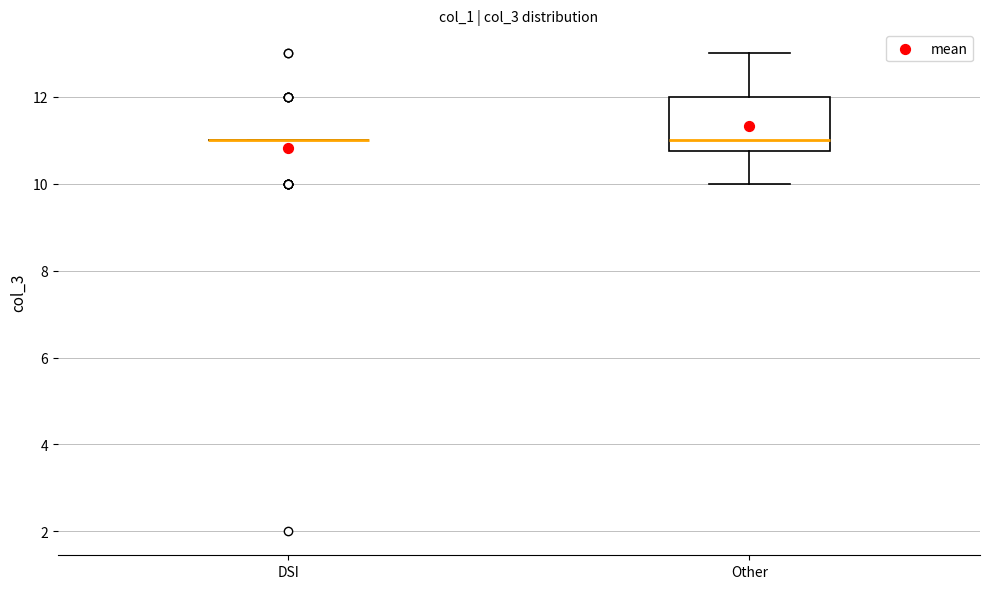

Reading left to right, read every box against the y-axis: the position of its median line, the range the box covers, and the ends of its whiskers. The values are not printed on the chart, so give them approximately, as read against the axis.

DSI: box collapsed to a line at 11.0, whiskers 11.0 to 11.0
Other: median 11.0, box 10.8 to 12.0, whiskers 10.0 to 13.0